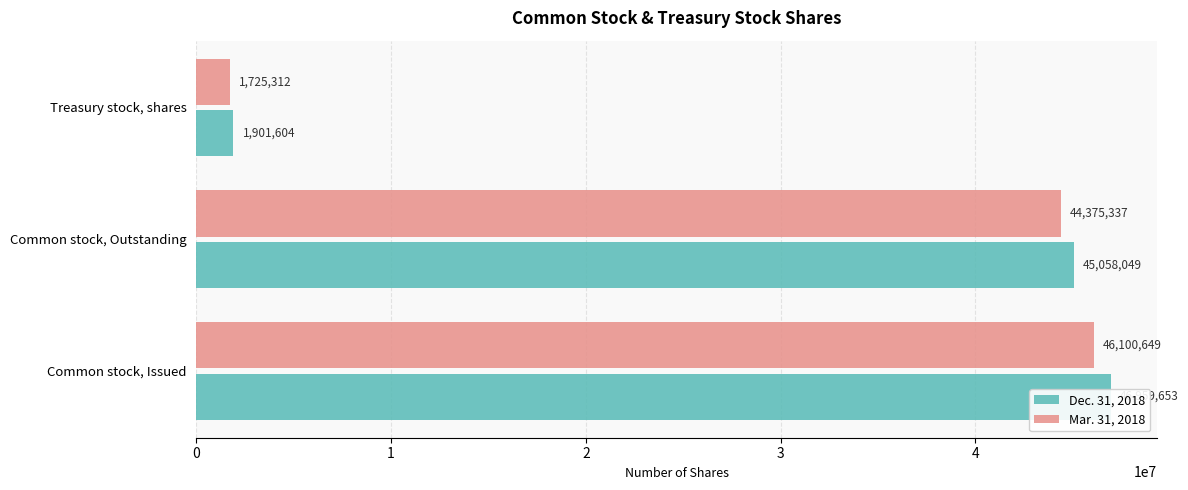

Rank the series by their maximum value, from lowest to highest.

Mar. 31, 2018, Dec. 31, 2018